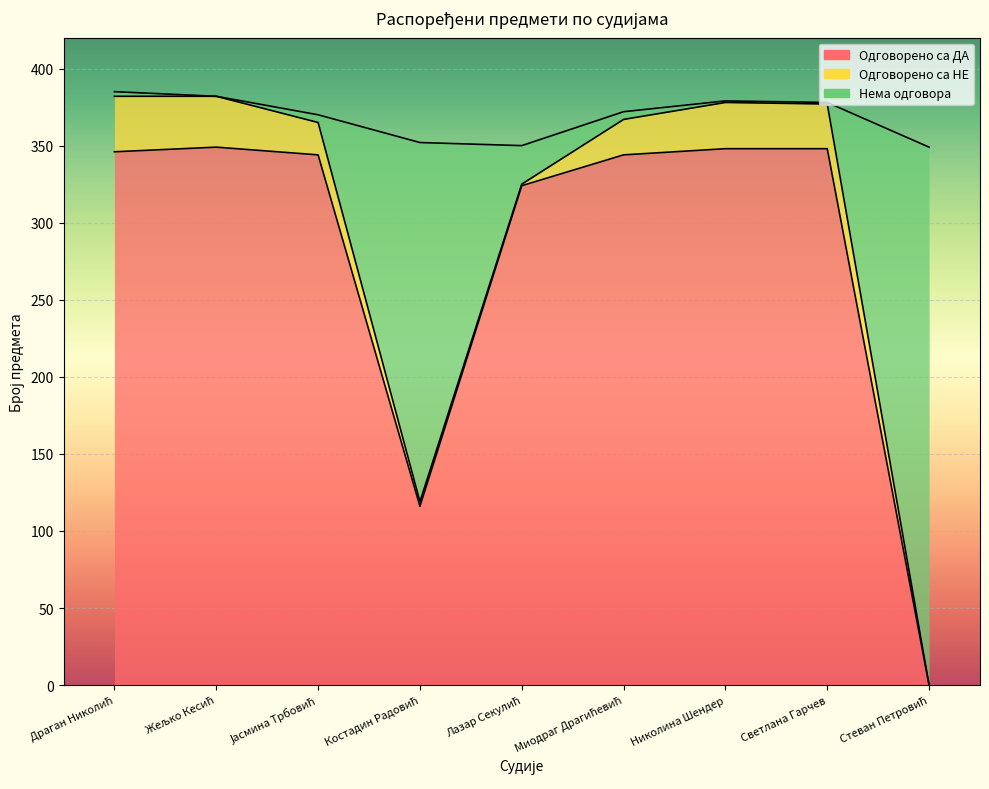

Is it true that Одговорено са ДА equals 348 at Николина Шендер?

True